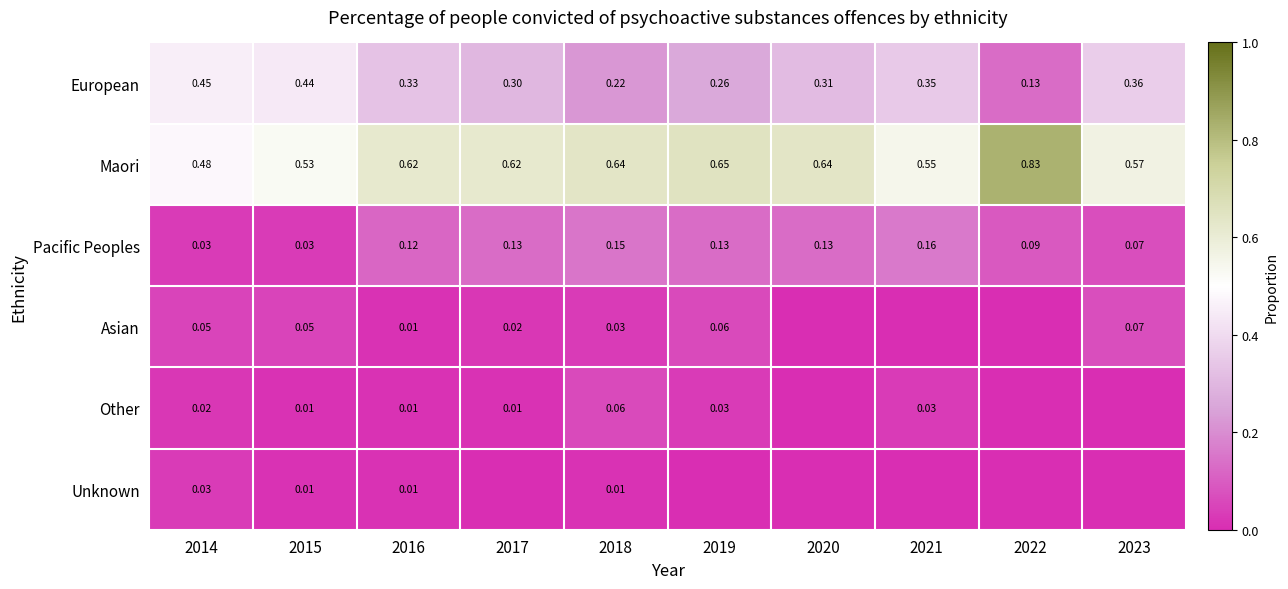

Reading left to right, list all the values displayed in this chart.

European: 0.5	0.4	0.3	0.3	0.2	0.3	0.3	0.3	0.1	0.4
Maori: 0.5	0.5	0.6	0.6	0.6	0.7	0.6	0.6	0.8	0.6
Pacific Peoples: 0.0	0.0	0.1	0.1	0.1	0.1	0.1	0.2	0.1	0.1
Asian: 0.1	0.1	0.0	0.0	0.0	0.1	0.0	0.0	0.0	0.1
Other: 0.0	0.0	0.0	0.0	0.1	0.0	0.0	0.0	0.0	0.0
Unknown: 0.0	0.0	0.0	0.0	0.0	0.0	0.0	0.0	0.0	0.0